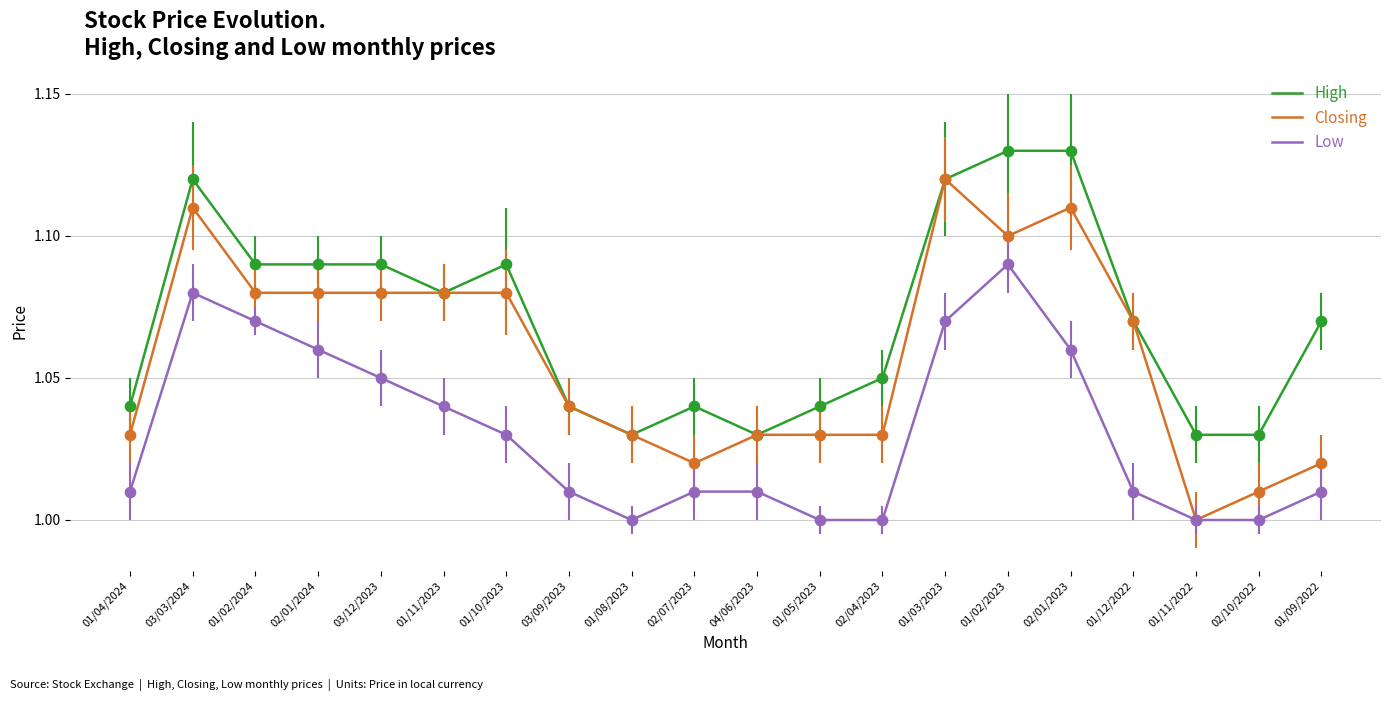

What is the total value across all series at 01/03/2023?

3.3